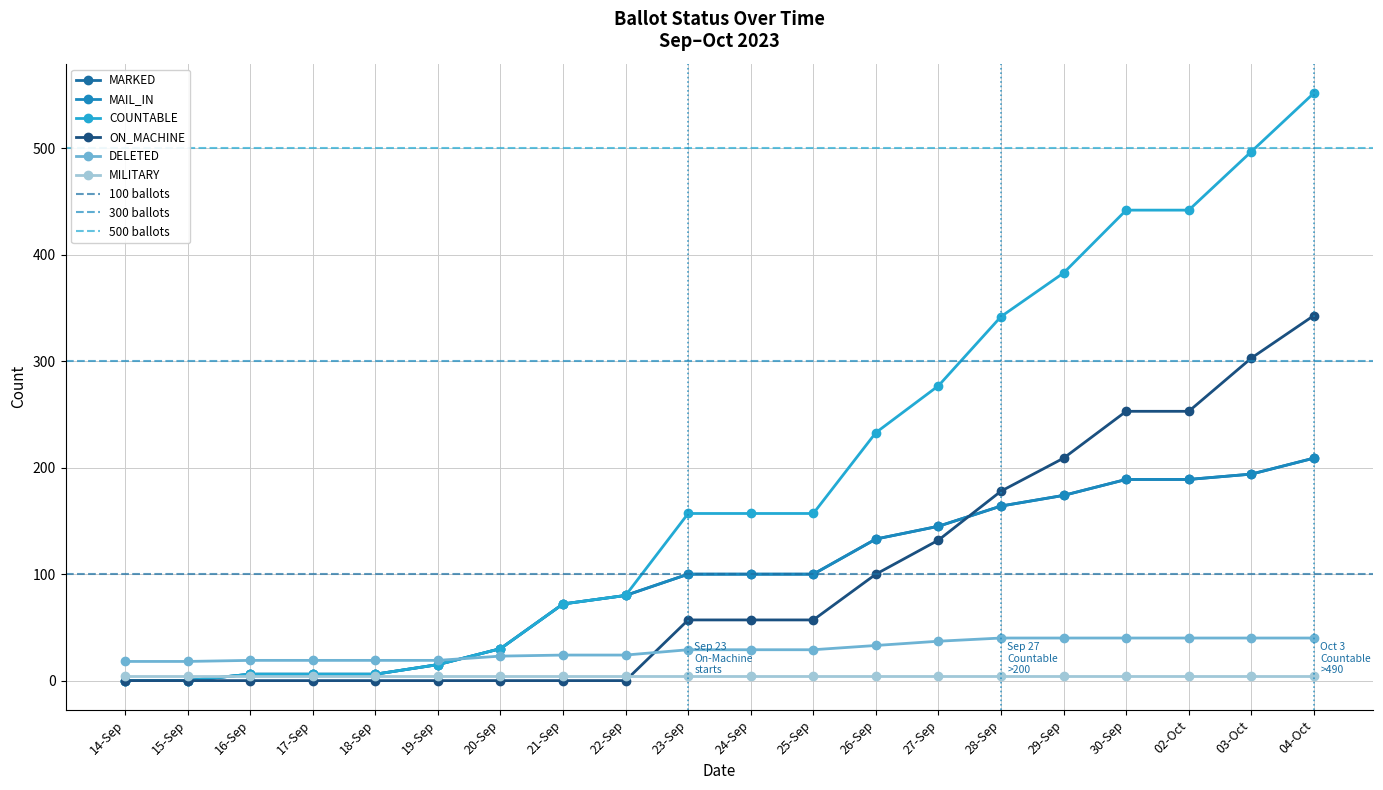

What is the spread (max minus min) of values at 02-Oct?

402